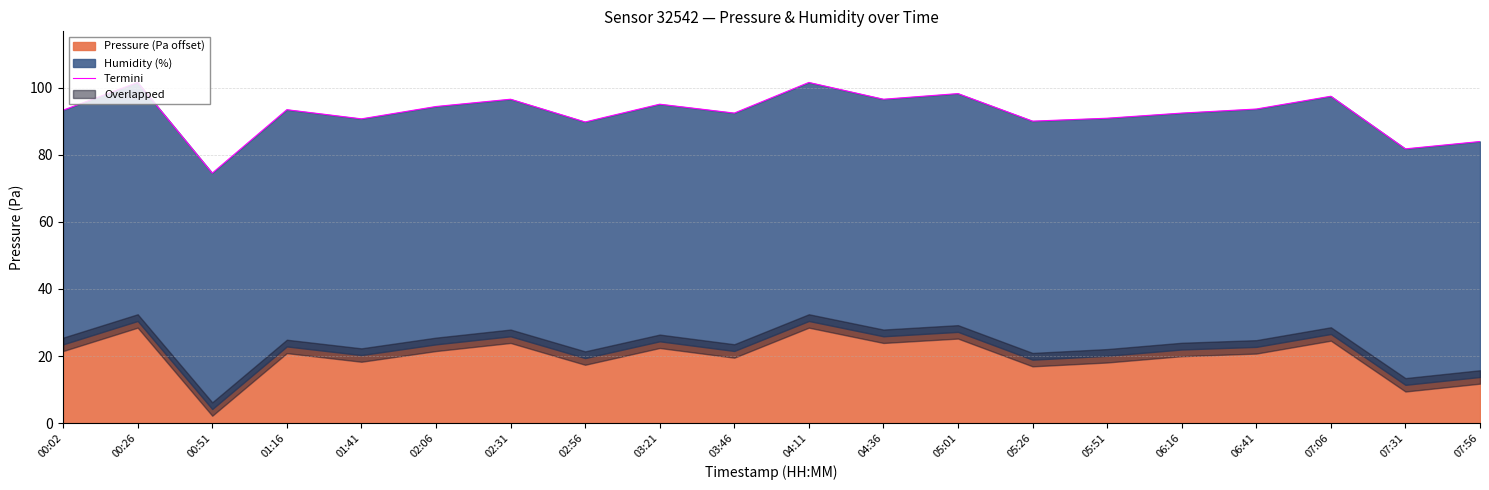

Reading left to right, extract all data points from this chart.

00:02=93.3	00:26=101.6	00:51=74.5	01:16=93.4	01:41=90.7	02:06=94.4	02:31=96.6	02:56=89.8	03:21=95.1	03:46=92.4	04:11=101.6	04:36=96.6	05:01=98.2	05:26=90.0	05:51=90.9	06:16=92.4	06:41=93.6	07:06=97.4	07:31=81.8	07:56=84.0